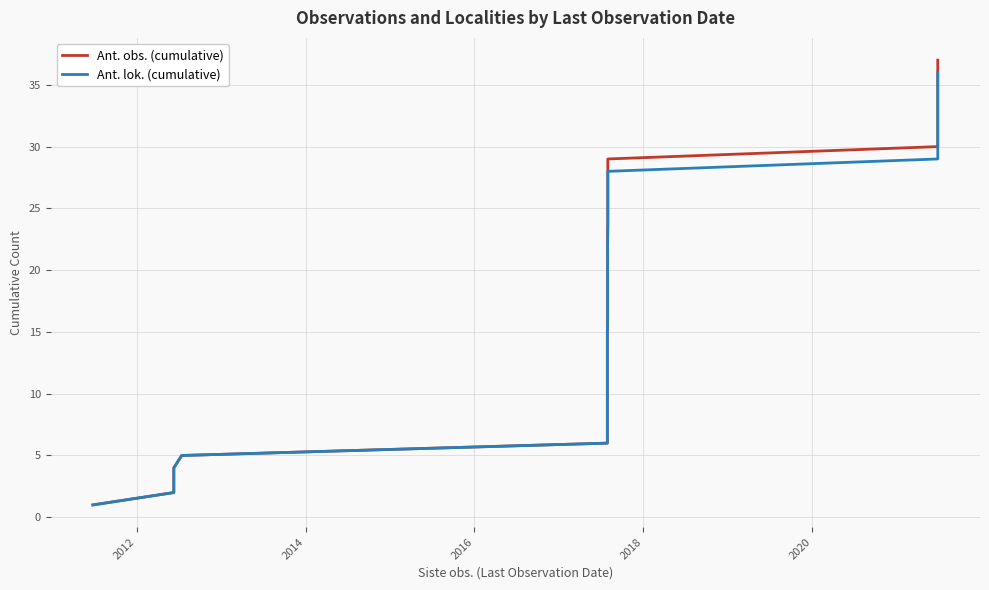

Reading left to right, extract all data points from this chart.

Ant. obs. (cumulative): 1	2	3	4	5	6	7	8	9	10	11	12	13	14	15	16	17	18	19	20	21	23	24	25	26	27	28	29	30	31	32	33	34	35	36	37
Ant. lok. (cumulative): 1	2	3	4	5	6	7	8	9	10	11	12	13	14	15	16	17	18	19	20	21	22	23	24	25	26	27	28	29	30	31	32	33	34	35	36